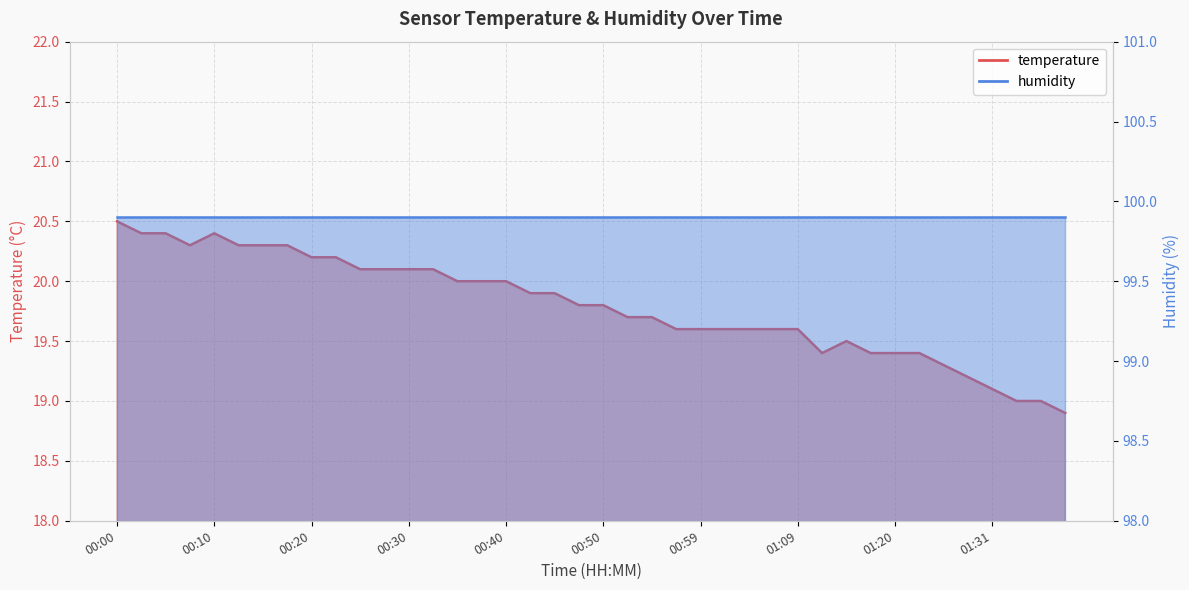

What is the greatest value displayed?

20.5